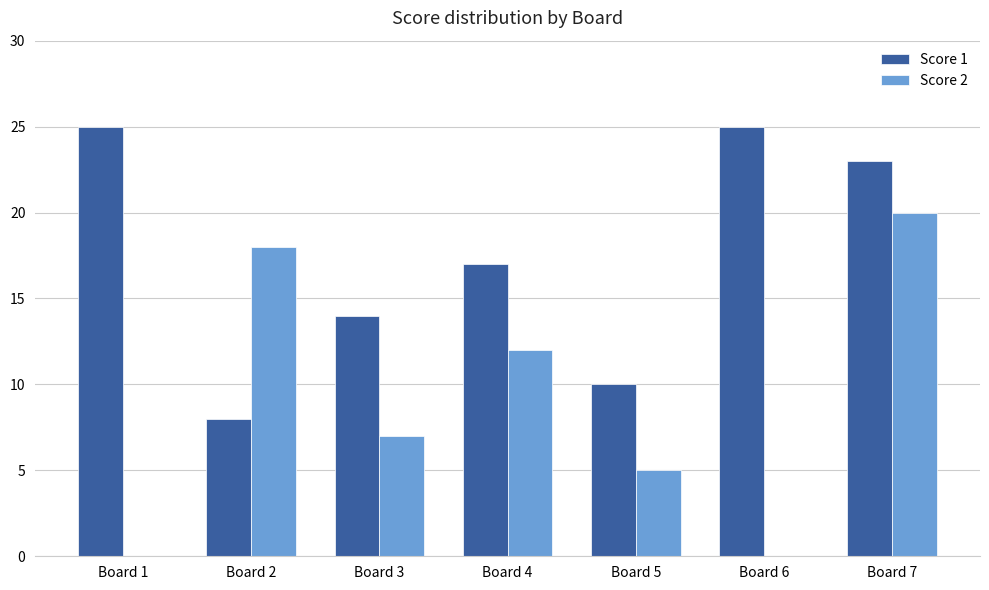

Is it true that Score 1 equals 17 at Board 4?

True